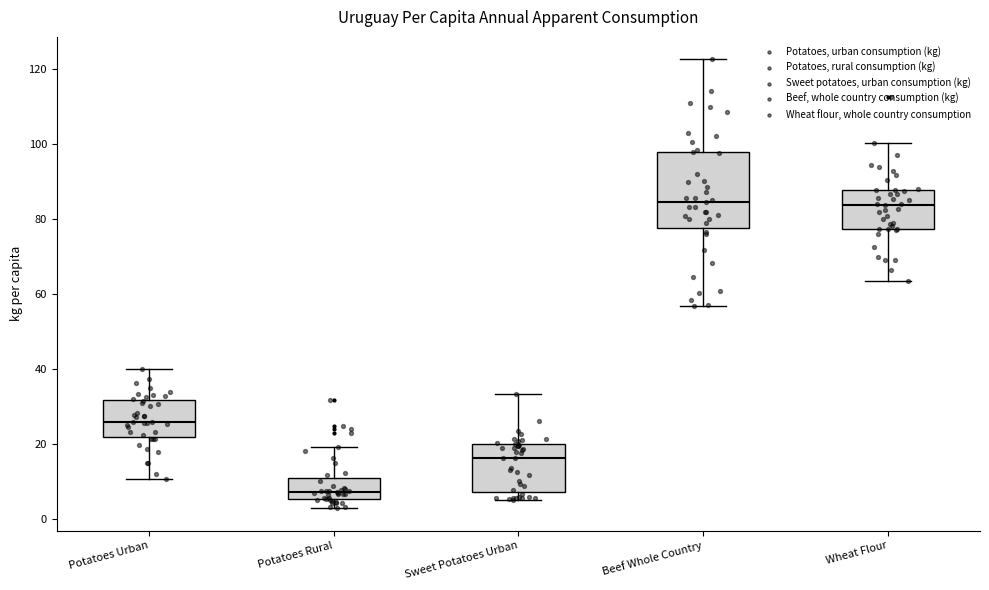

Comparing the boxes themselves (not the whiskers), which one is the tallest?

Beef Whole Country